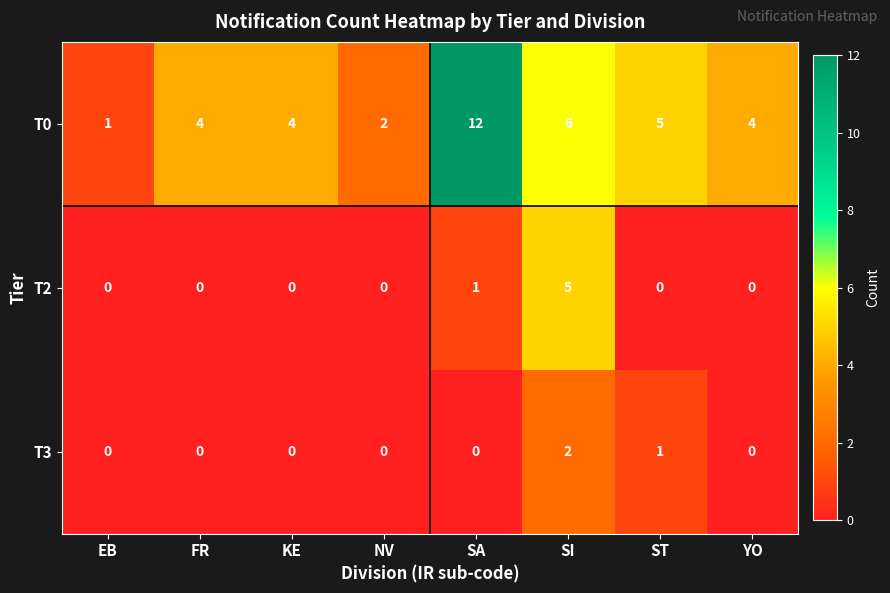

At which label is T3 closest to 1?

ST